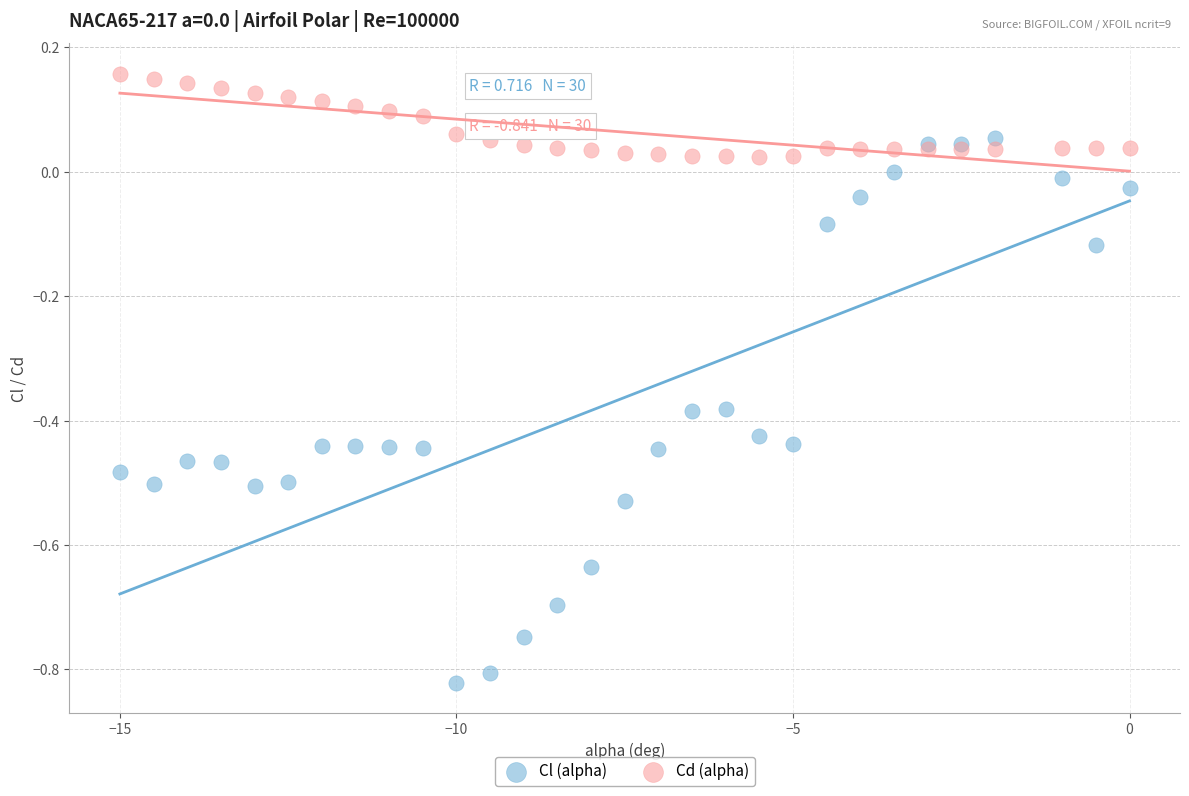

Which series has the widest spread of Y values?

Cl (alpha)